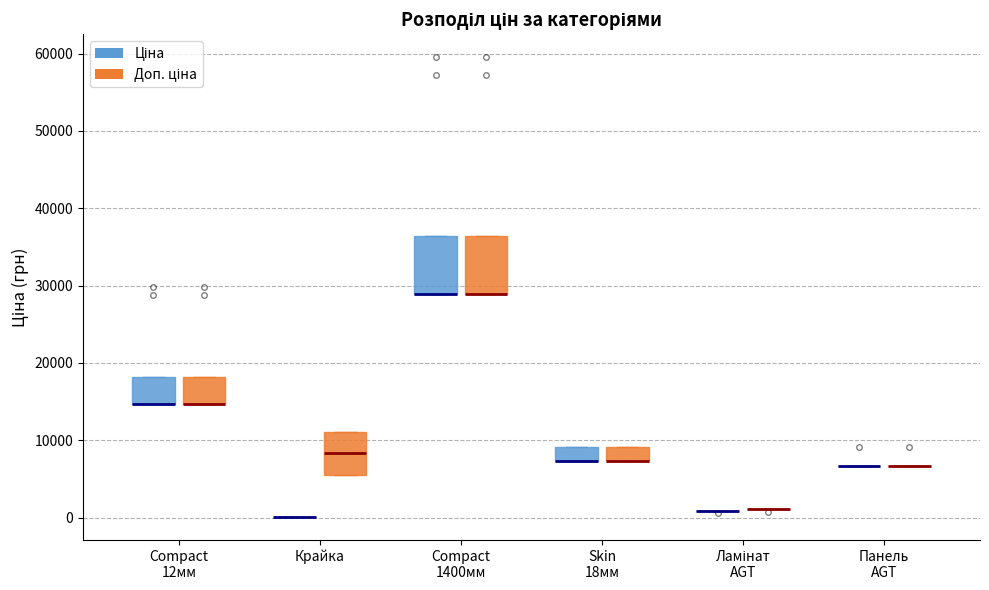

Reading left to right, read every box against the y-axis: the position of its median line, the range the box covers, and the ends of its whiskers. The values are not printed on the chart, so give them approximately, as read against the axis.

Compact 12мм (Ціна): median 15000 (drawn on the box's lower edge), box 15000 to 18000, whiskers 15000 to 18000
Compact 12мм (Доп. ціна): median 15000 (drawn on the box's lower edge), box 15000 to 18000, whiskers 15000 to 18000
Крайка (Ціна): box collapsed to a line at 0, whiskers 0 to 0
Крайка (Доп. ціна): median 8000, box 6000 to 11000, whiskers 6000 to 11000
Compact 1400мм (Ціна): median 29000 (drawn on the box's lower edge), box 29000 to 36000, whiskers 29000 to 36000
Compact 1400мм (Доп. ціна): median 29000 (drawn on the box's lower edge), box 29000 to 36000, whiskers 29000 to 36000
Skin 18мм (Ціна): median 7000 (drawn on the box's lower edge), box 7000 to 9000, whiskers 7000 to 9000
Skin 18мм (Доп. ціна): median 7000 (drawn on the box's lower edge), box 7000 to 9000, whiskers 7000 to 9000
Ламінат AGT (Ціна): box collapsed to a line at 1000, whiskers 1000 to 1000
Ламінат AGT (Доп. ціна): box collapsed to a line at 1000, whiskers 1000 to 1000
Панель AGT (Ціна): box collapsed to a line at 7000, whiskers 7000 to 7000
Панель AGT (Доп. ціна): box collapsed to a line at 7000, whiskers 7000 to 7000